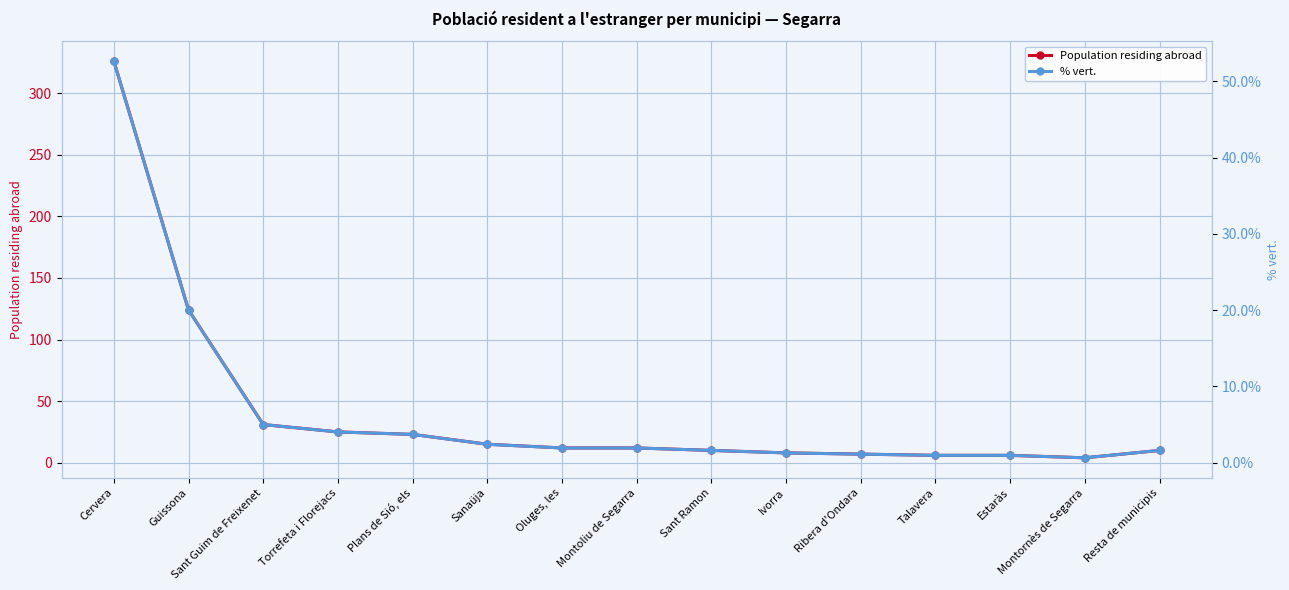

Is this an area chart (filled region under the line)?

No